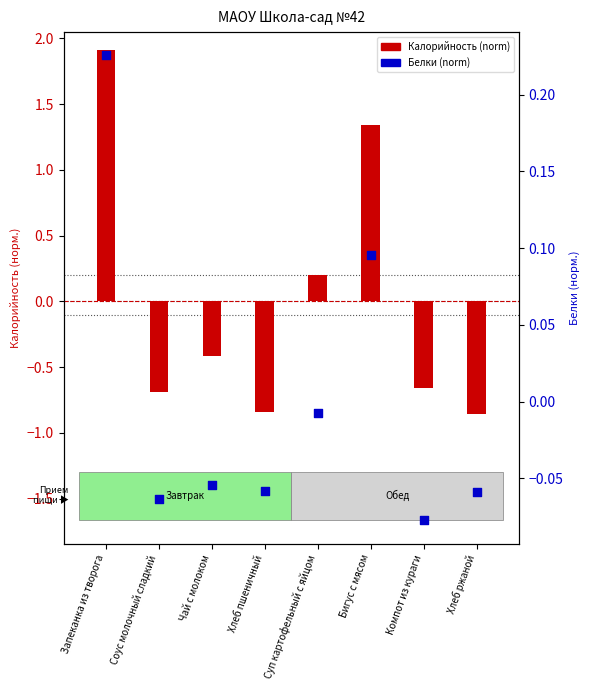

At which category is the sum across all series the highest?

Запеканка из творога